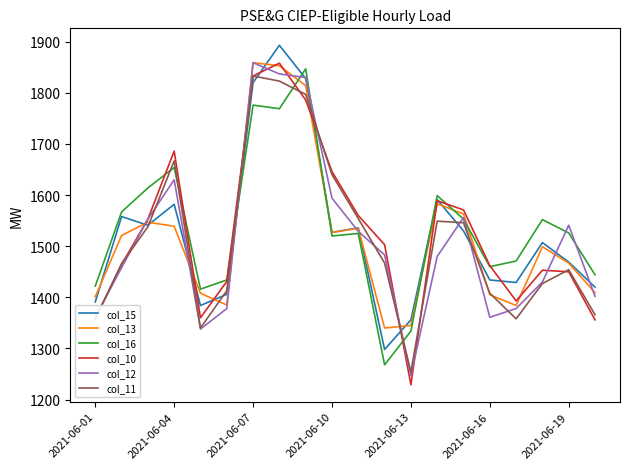

What is the maximum value shown in the chart?

1893